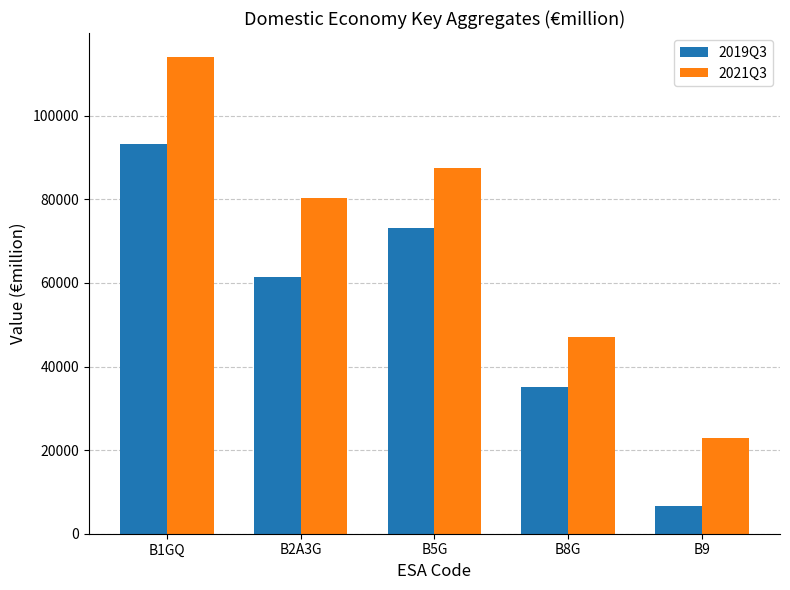

Which label corresponds to the largest value in the chart?

B1GQ